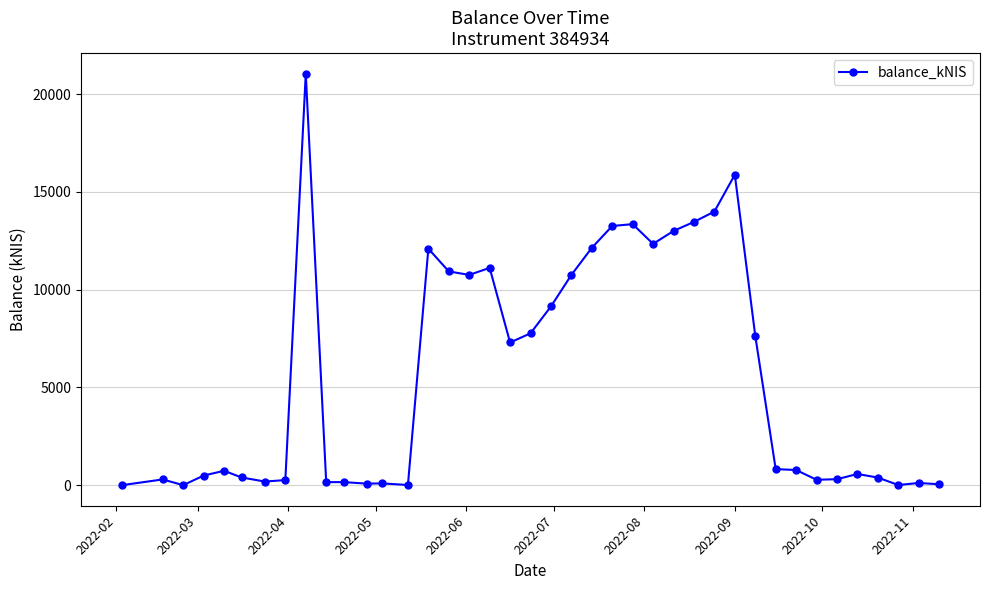

What is the average value?

5552.4